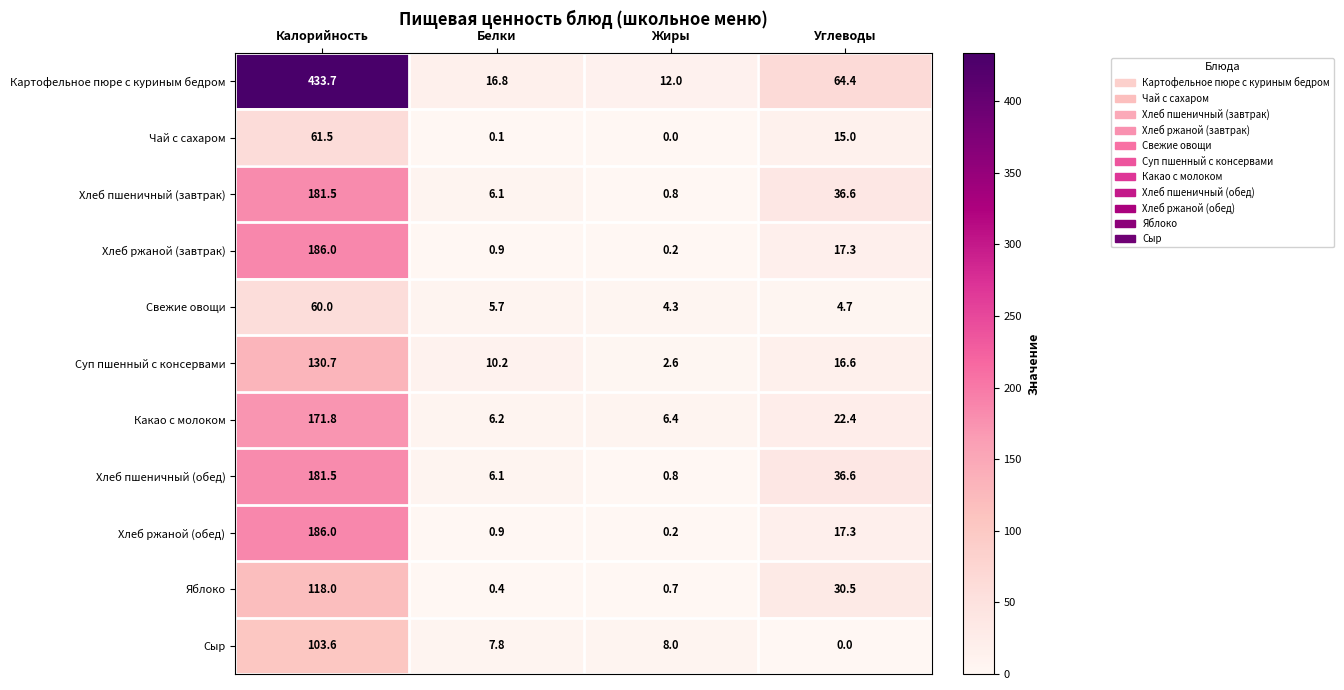

What is the average value of the Картофельное пюре с куриным бедром series?

131.7